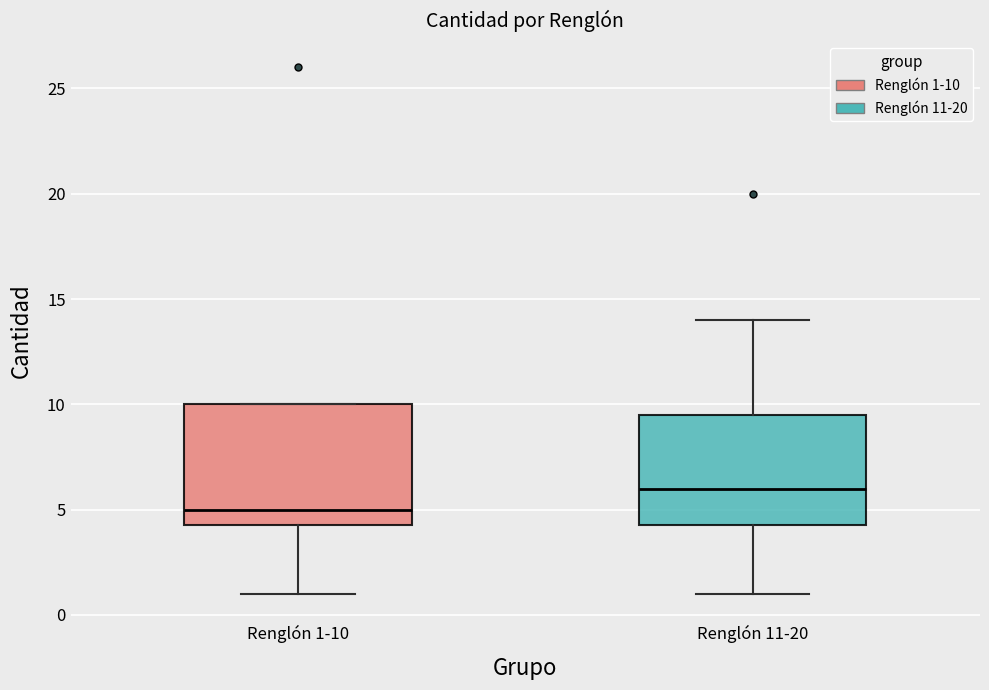

Where does the upper whisker of the box for Renglón 11-20 end on the y-axis? The values are not printed on the chart, so give them approximately, as read against the axis.

14.0